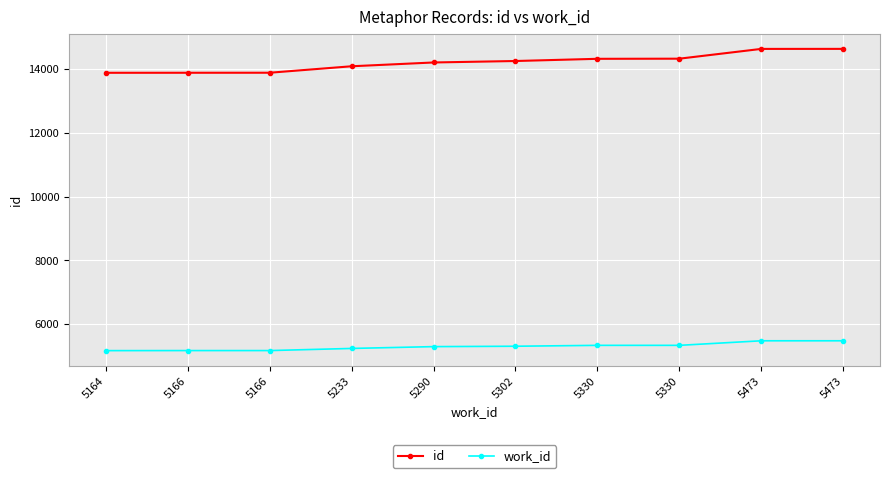

What is the minimum value for id?

13886